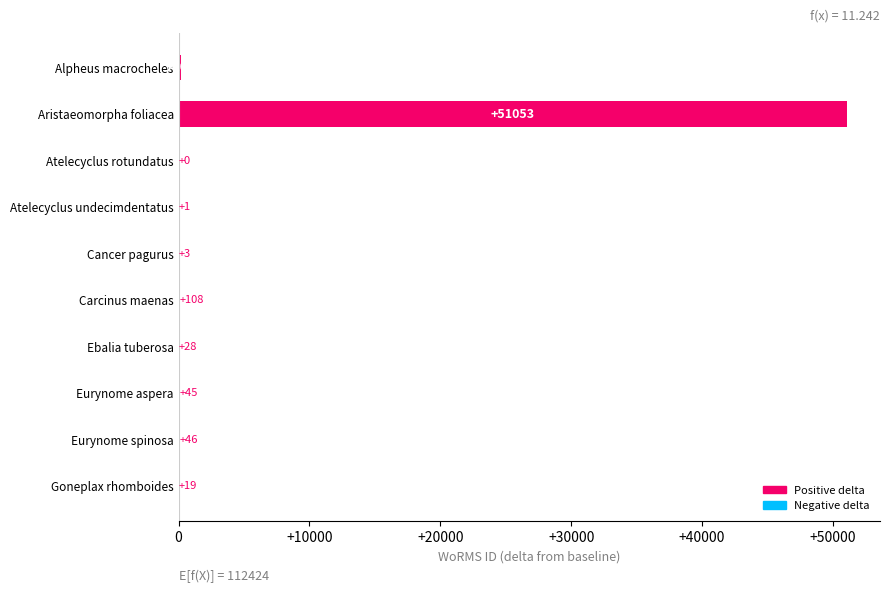

The chart shows a value of 108 at Carcinus maenas. True or false?

True